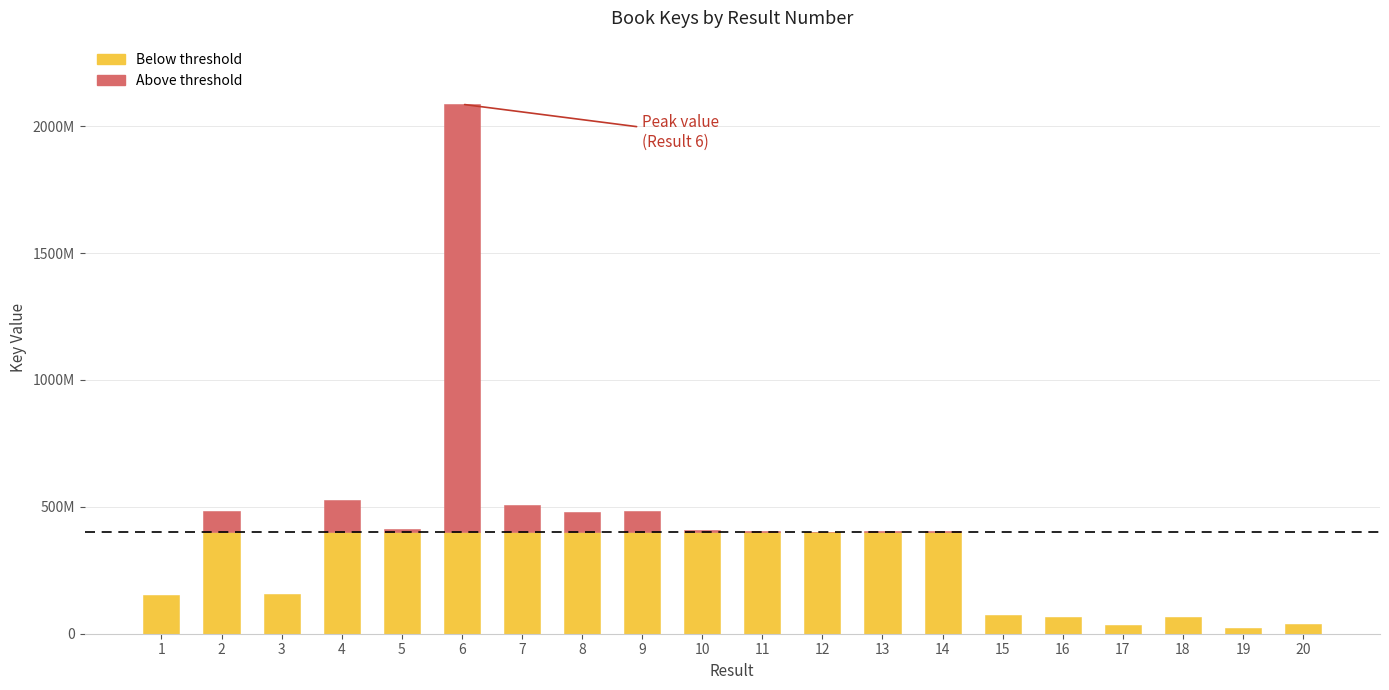

What is the difference between the values at 11 and 1?

252433023